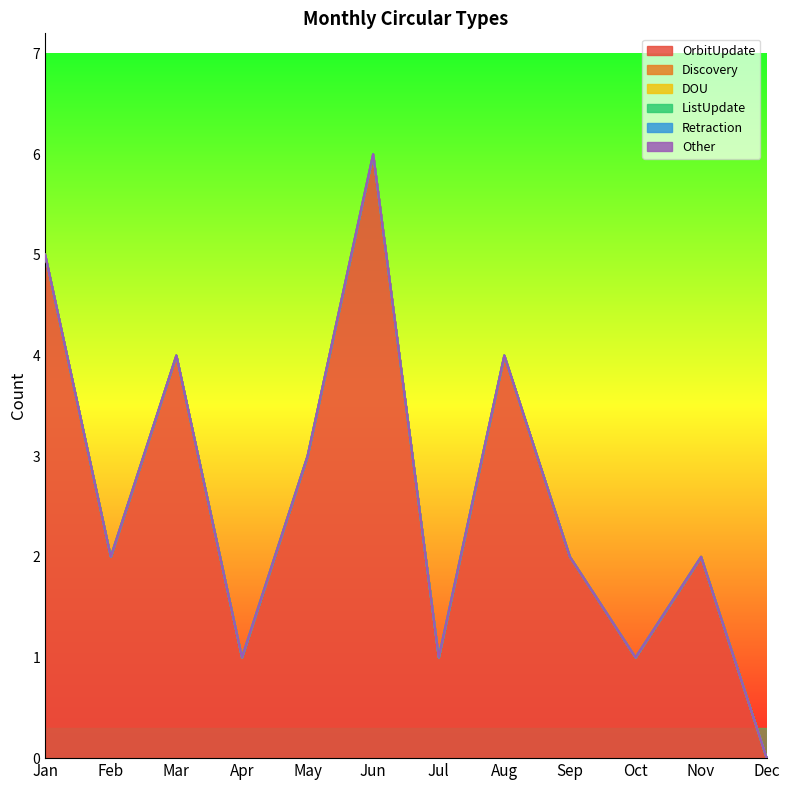

True or false: OrbitUpdate and Other intersect in this chart.

False